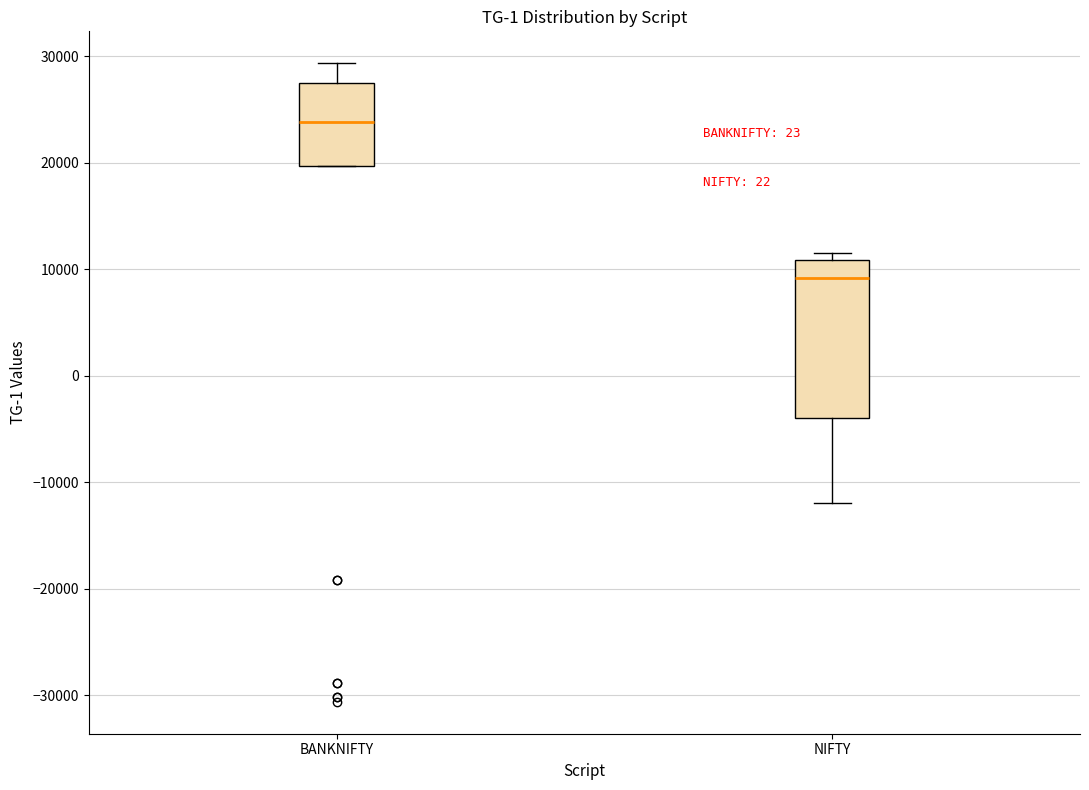

Reading left to right, read every box against the y-axis: the position of its median line, the range the box covers, and the ends of its whiskers. The values are not printed on the chart, so give them approximately, as read against the axis.

BANKNIFTY: median 24000, box 20000 to 27000, whiskers 20000 to 29000
NIFTY: median 9000, box -4000 to 11000, whiskers -12000 to 12000